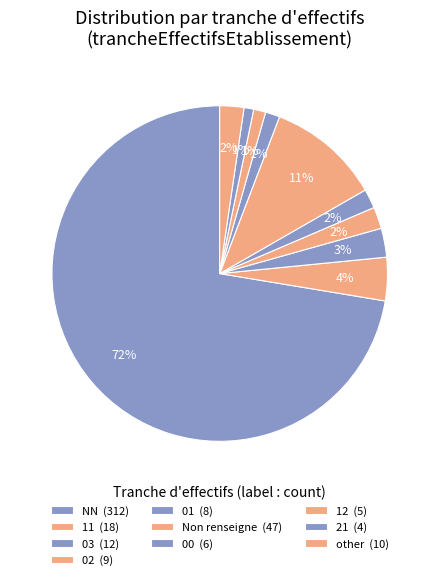

Count the number of slices in the pie.

10